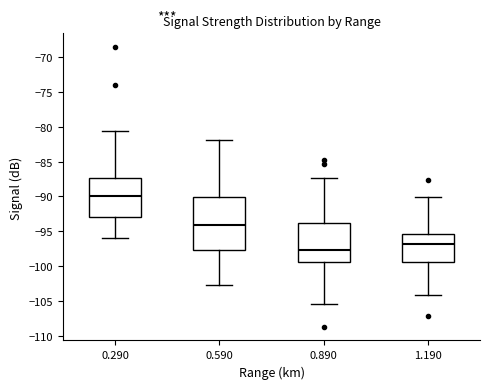

Where does the upper whisker of the box at x = 1.190 end on the y-axis? The values are not printed on the chart, so give them approximately, as read against the axis.

-90.0